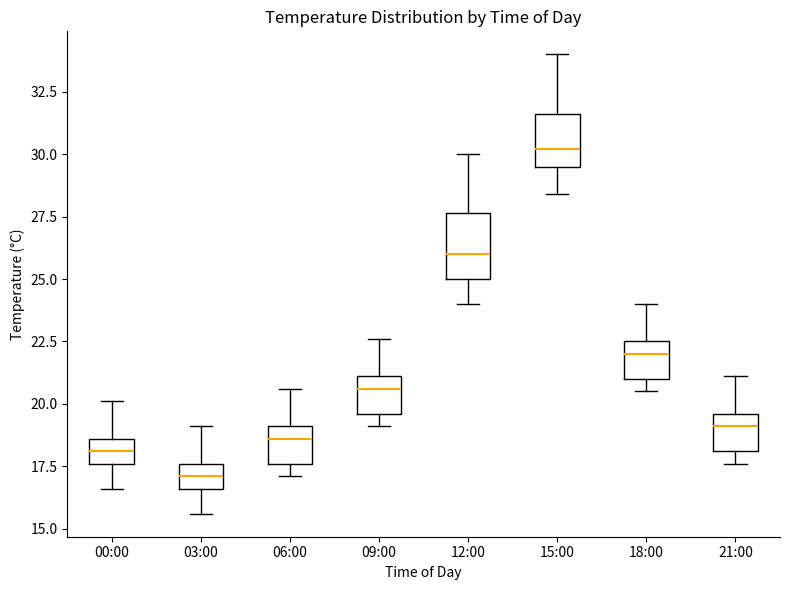

Which box's median line is the lowest?

03:00